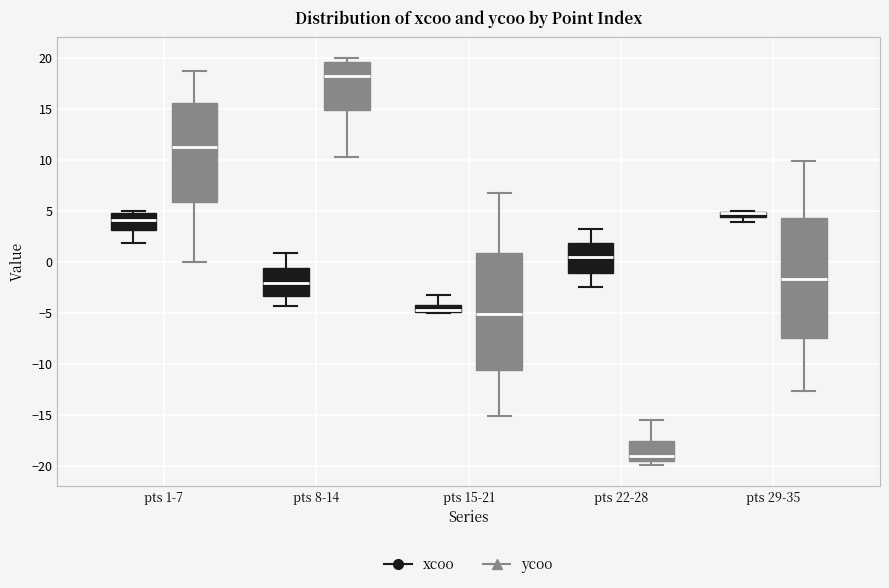

Where does the lower whisker of the box for pts 1-7 (ycoo) end on the y-axis? The values are not printed on the chart, so give them approximately, as read against the axis.

0.0